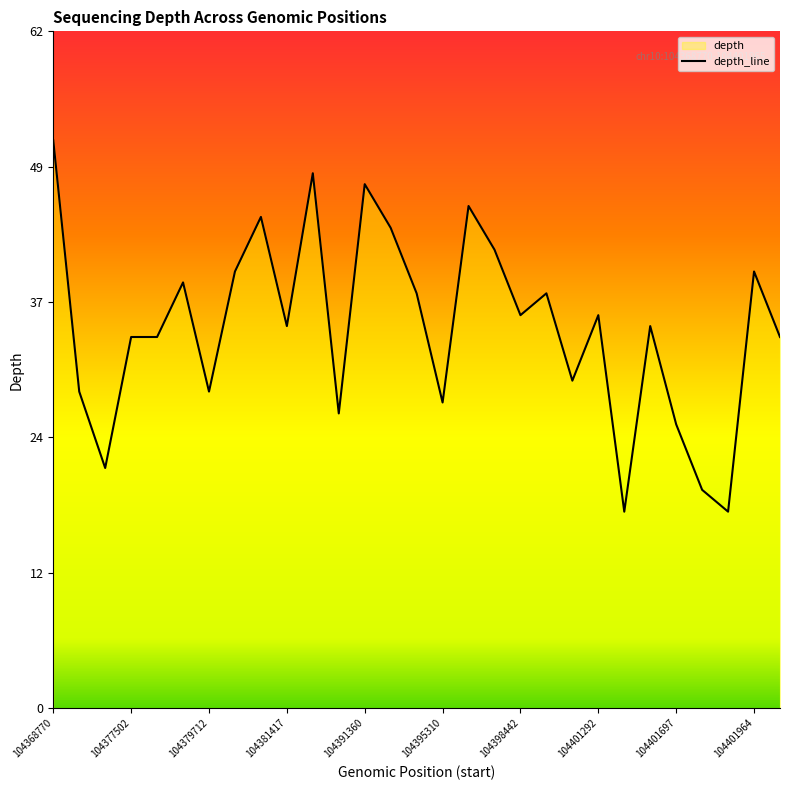

Is it true that the value at 104401292 is 48?

False